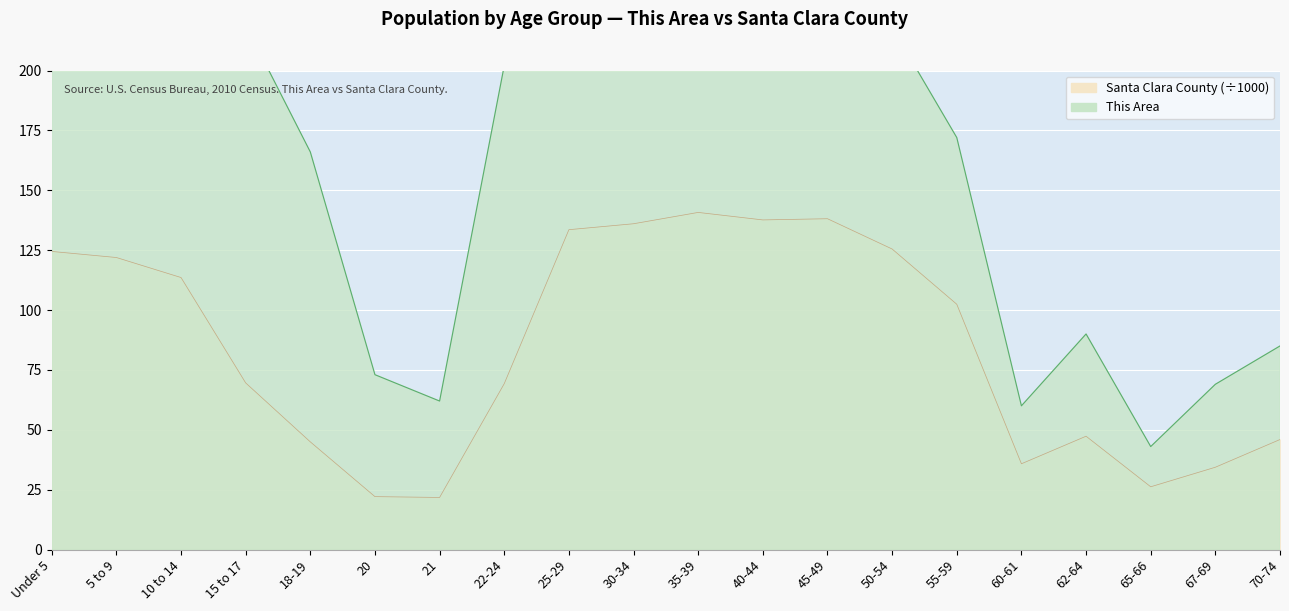

At which category does This Area reach its first local valley?

21